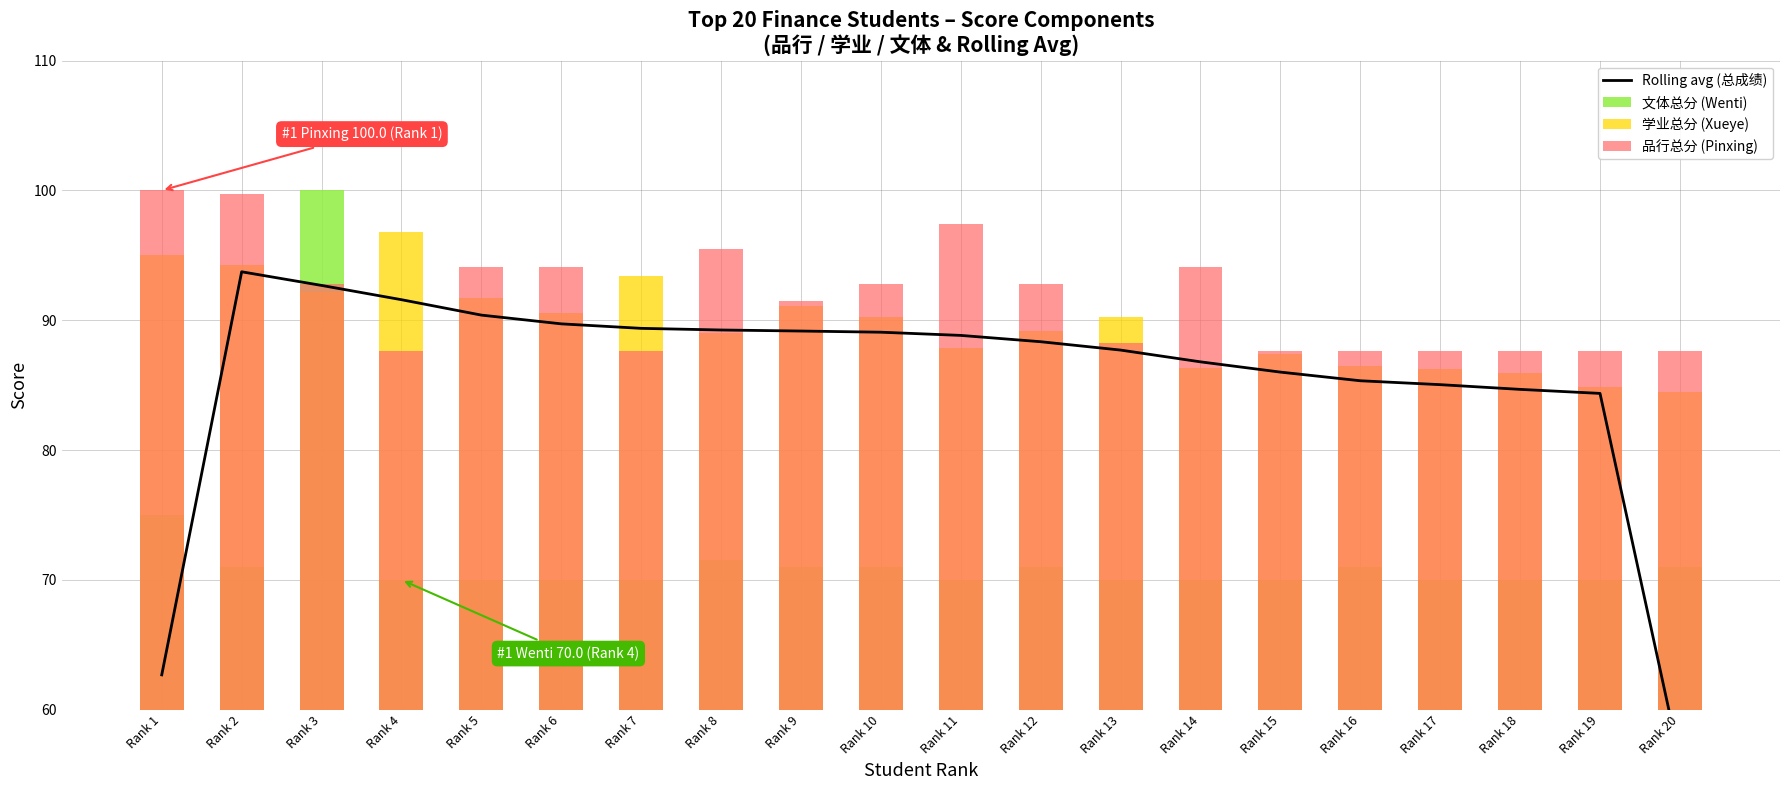

What is the sum of the 文体总分 (Wenti) values at Rank 10 and Rank 1?

146.0